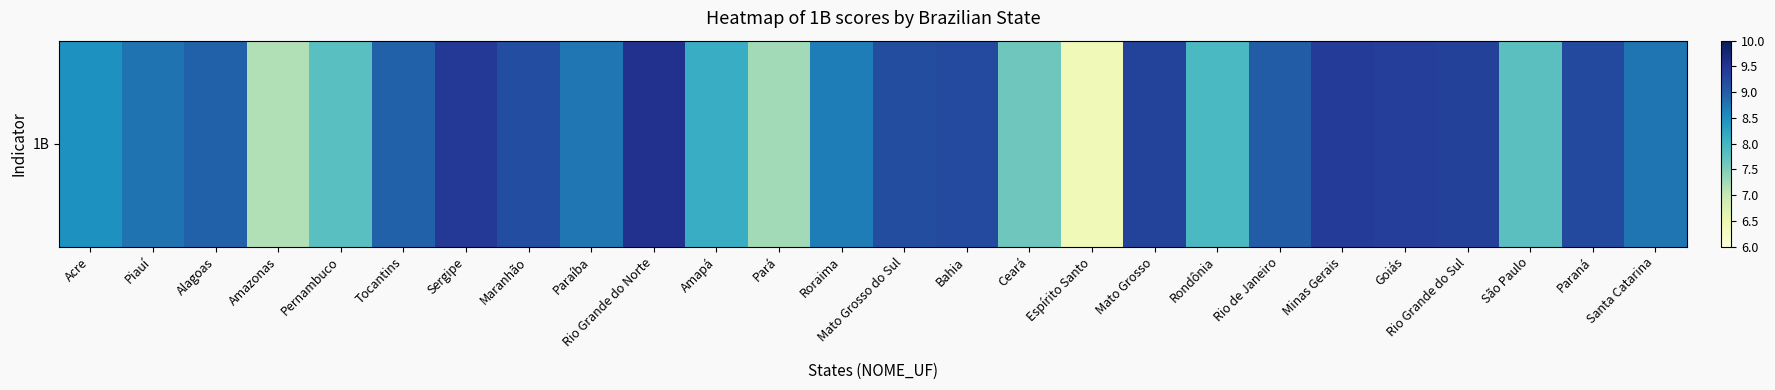

At which label is the value closest to 7?

Amazonas